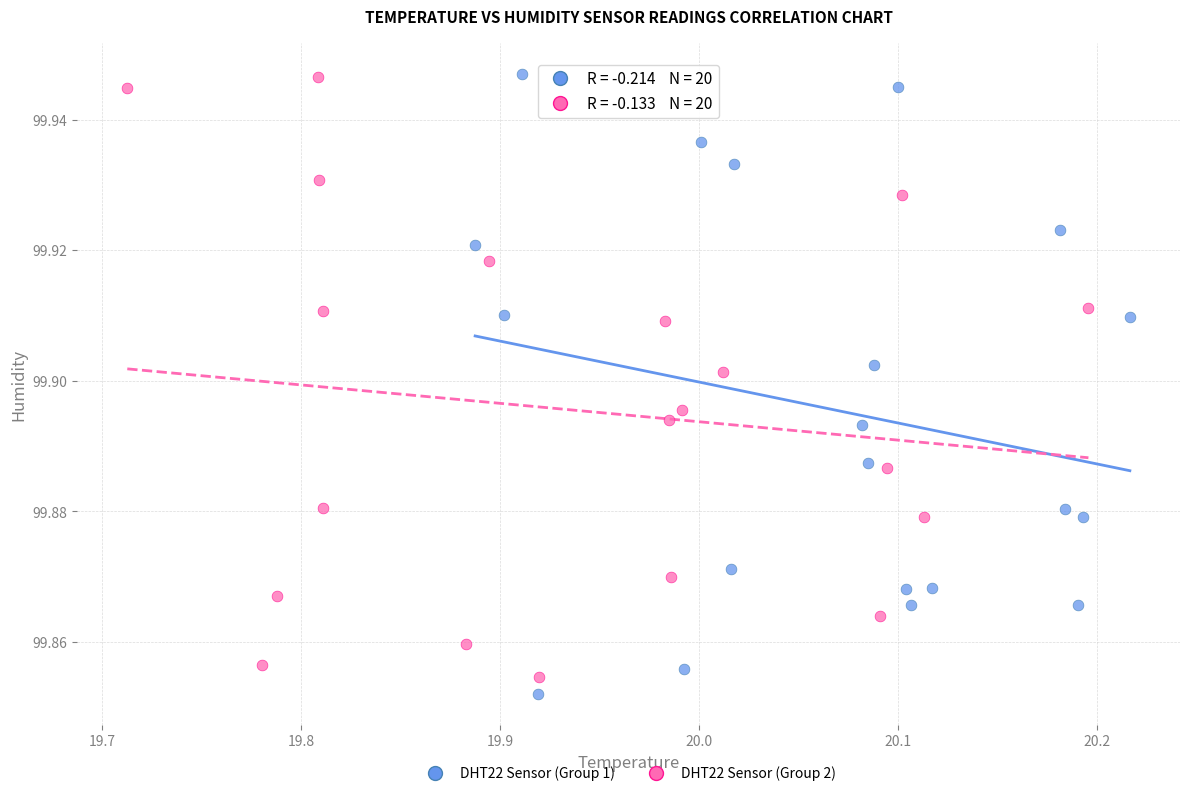

Which series has the largest Y range (max minus min)?

DHT22 Sensor (Group 1)